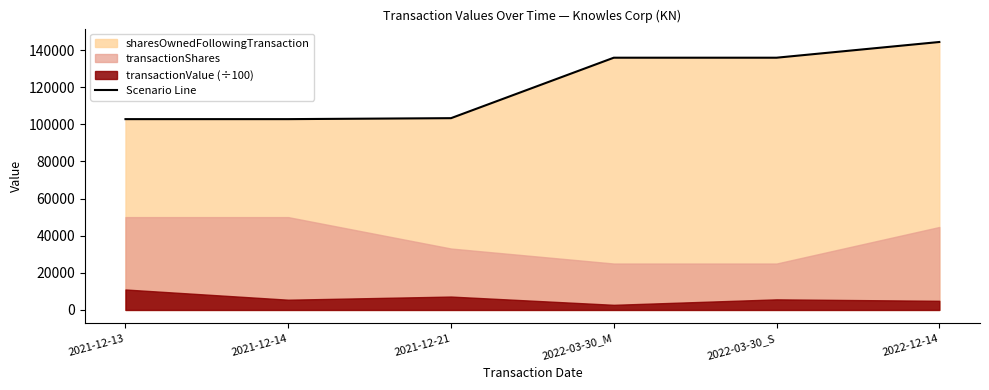

Does the chart display data point markers on the line(s)?

No